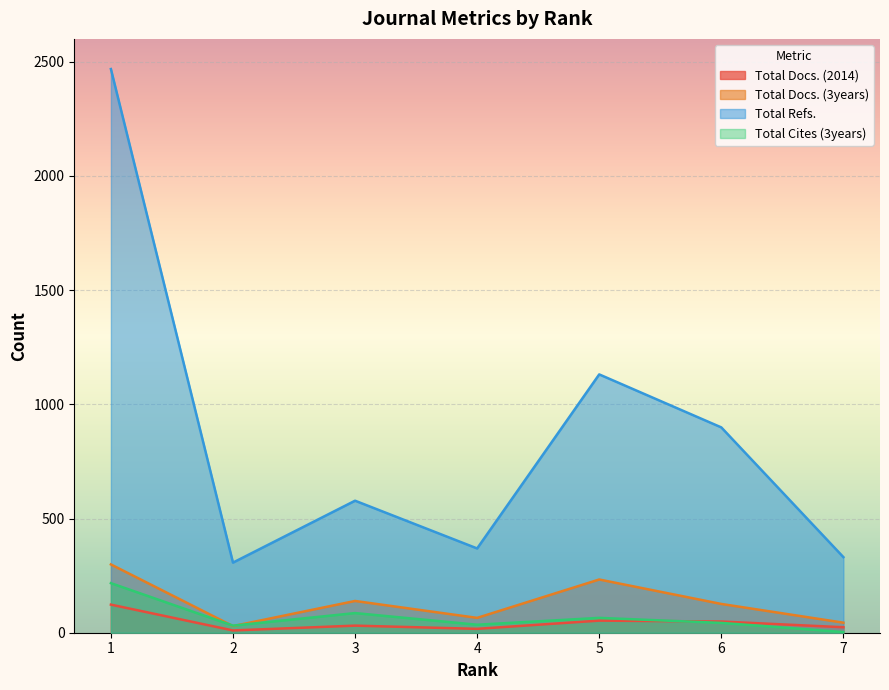

In Total Cites (3years), how many points are higher than both neighbors (excluding endpoints)?

2